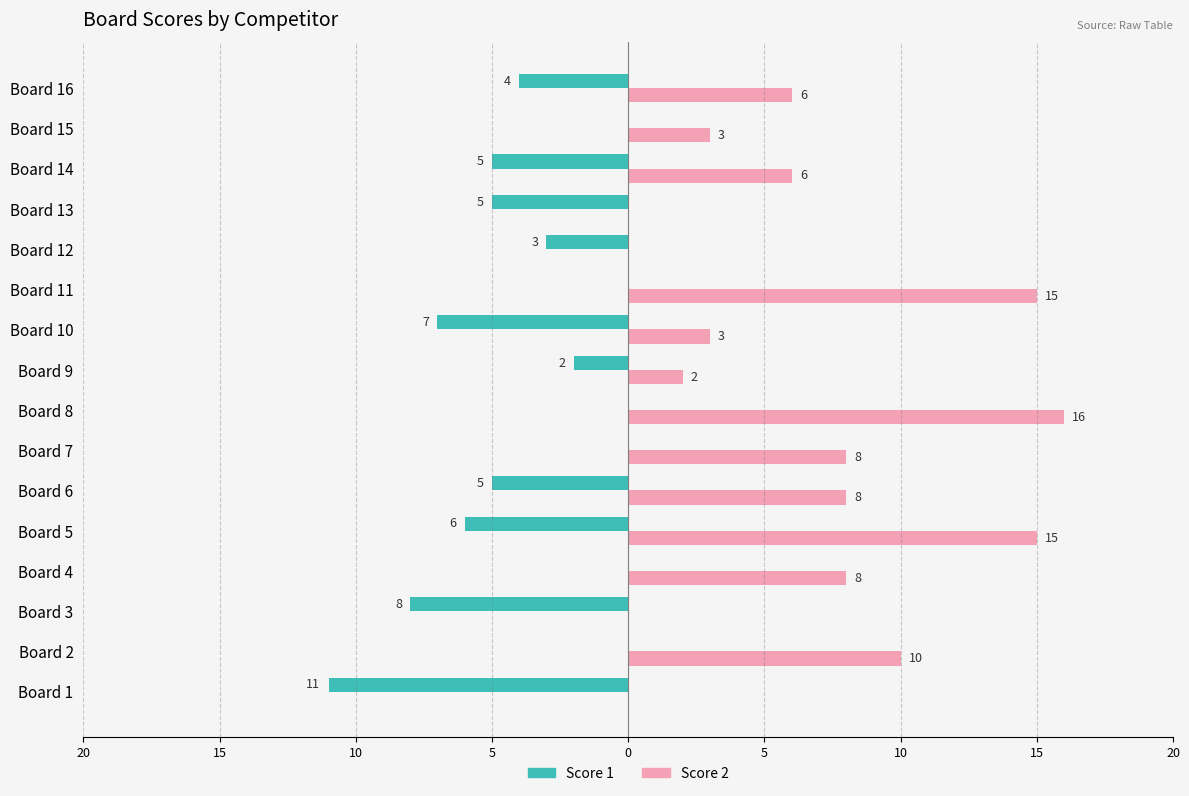

What are all the series names shown in the legend?

Score 1, Score 2